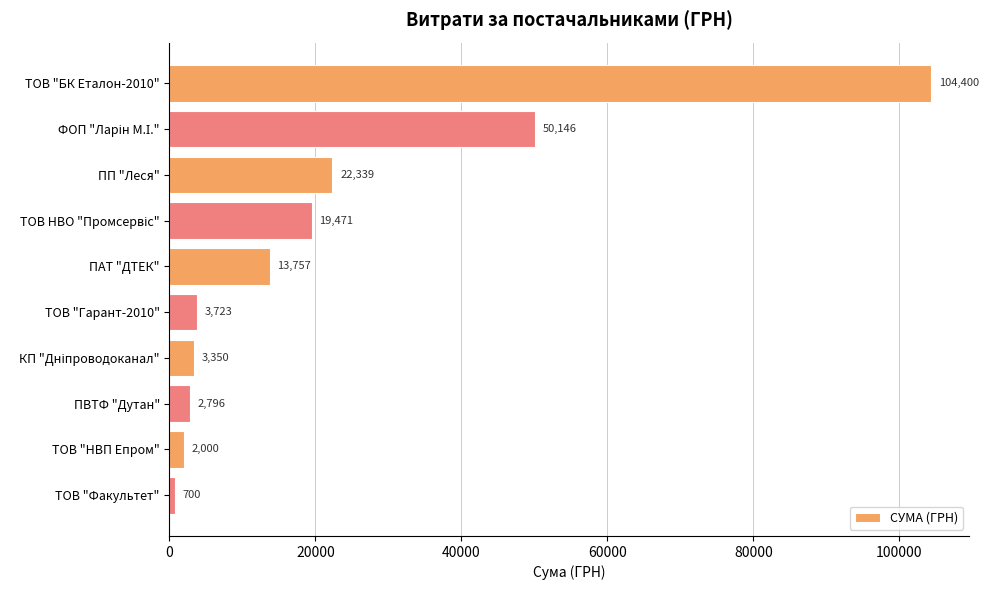

What is the approximate value at ТОВ "Гарант-2010"?

3723.0